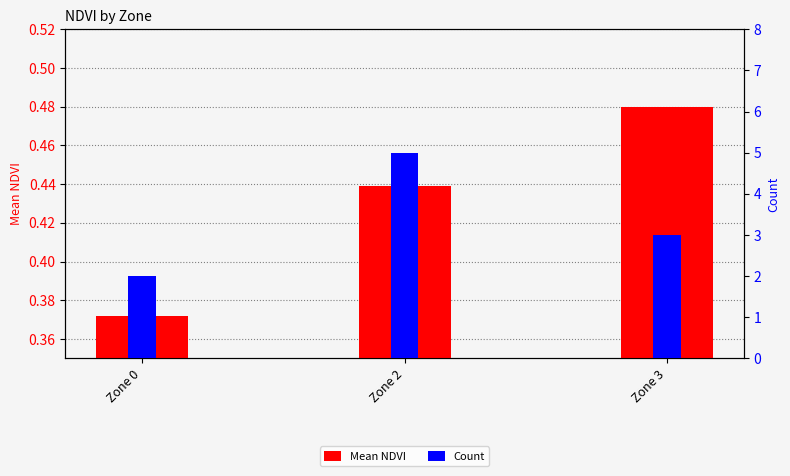

Between Zone 0 and Zone 3, which series saw the biggest shift?

Count